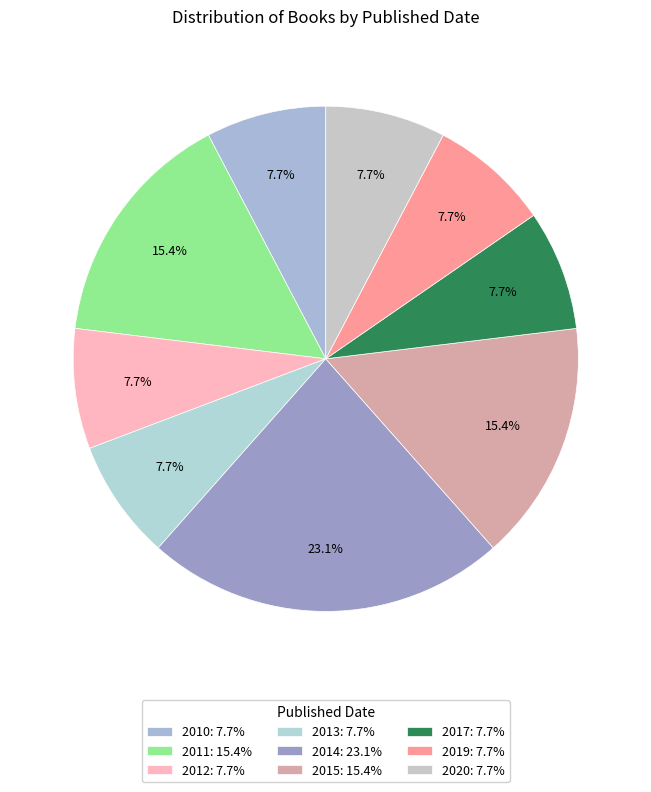

Is it true that 2010 is 20% of the pie?

False